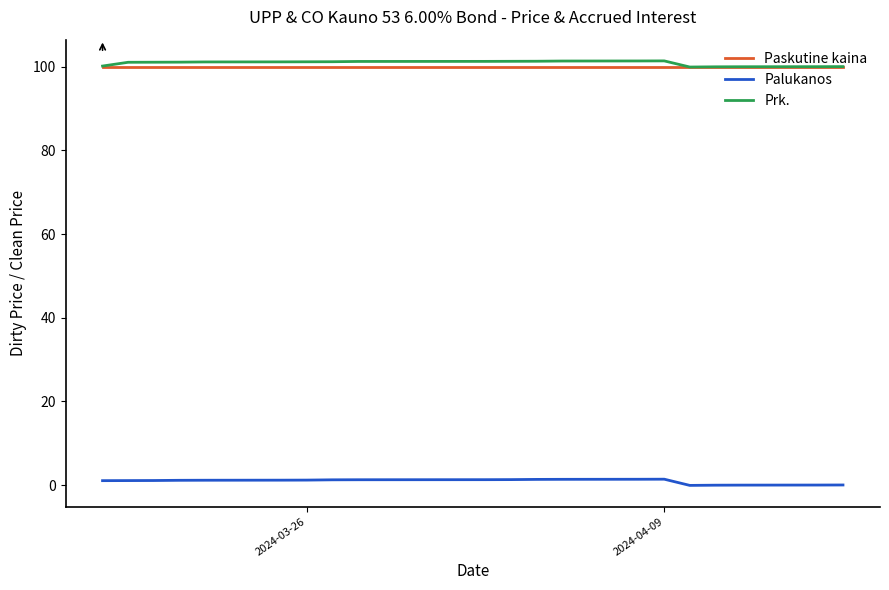

True or false: Palukanos and Prk. intersect in this chart.

False